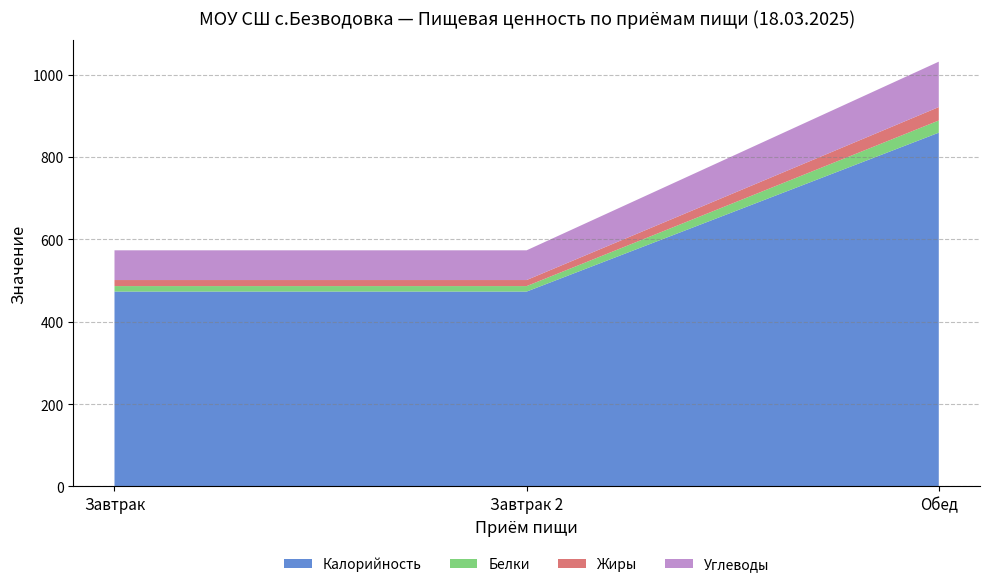

Reading right to left, list all the values displayed in this chart.

Калорийность: Обед=859.0	Завтрак 2=473.2	Завтрак=473.2
Белки: Обед=29.6	Завтрак 2=13.3	Завтрак=13.3
Жиры: Обед=32.6	Завтрак 2=14.7	Завтрак=14.7
Углеводы: Обед=110.2	Завтрак 2=72.2	Завтрак=72.2